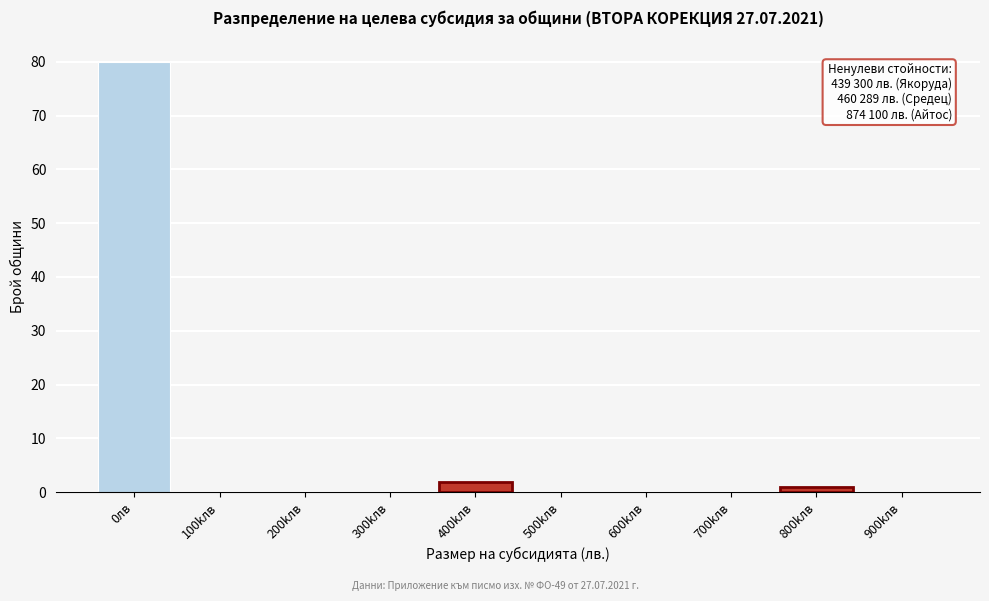

Reading right to left, transcribe all the data shown in this chart.

900kлв=0	800kлв=1	700kлв=0	600kлв=0	500kлв=0	400kлв=2	300kлв=0	200kлв=0	100kлв=0	0лв=80